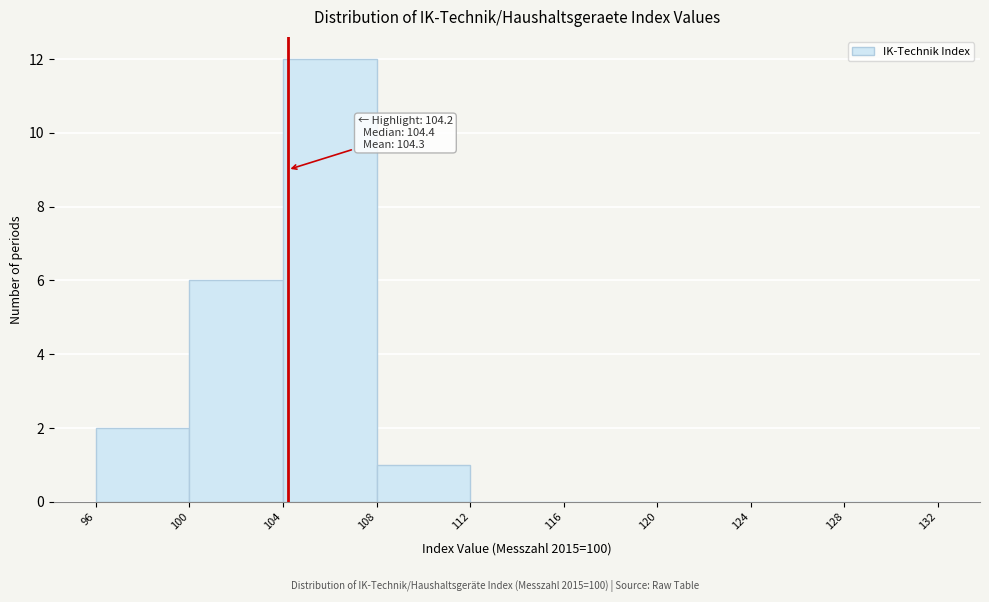

Which range on the x-axis has the tallest bar?

104 to 108